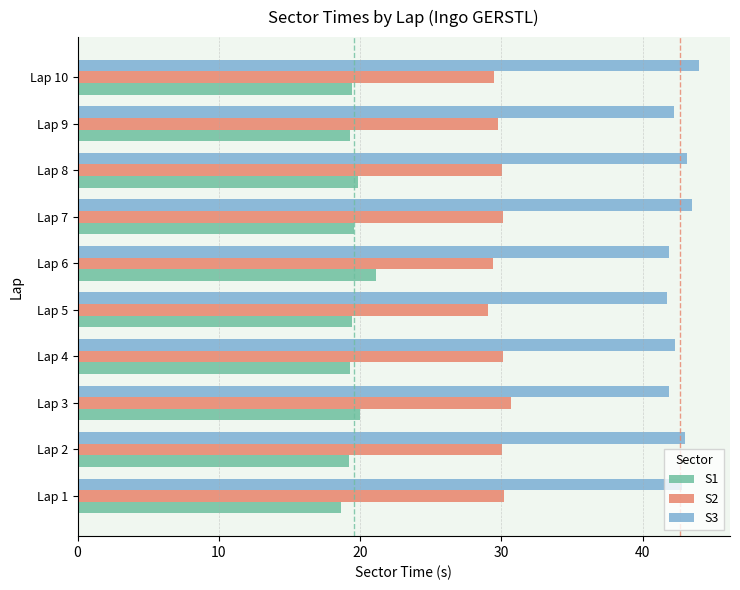

Which category has the highest value in the S3 series?

Lap 10